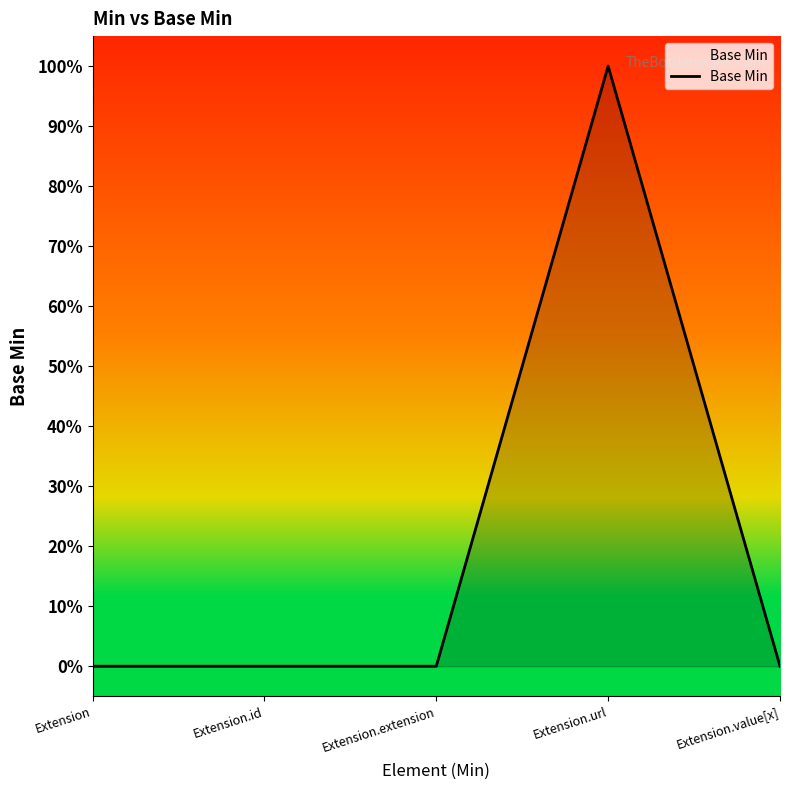

What is the label of the 1st point from the right?

Extension.value[x]